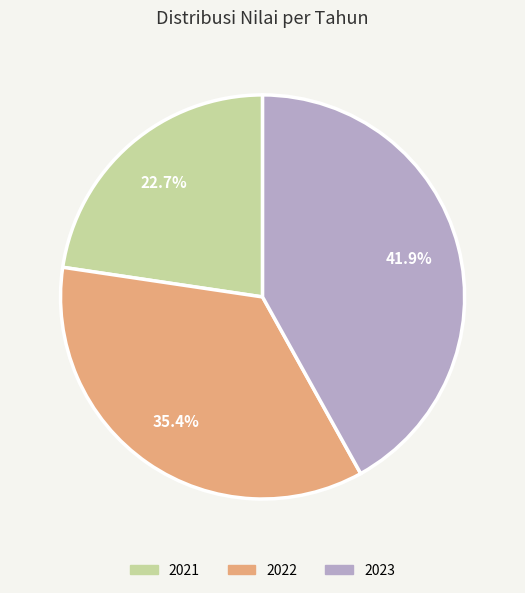

Is it true that 2021 is 23% of the pie?

True